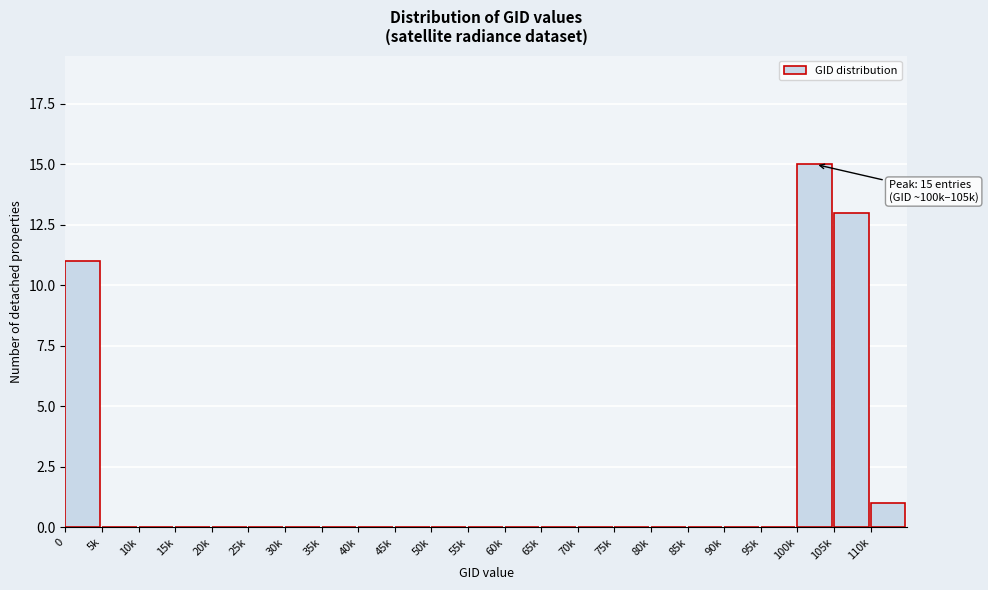

Reading right to left, extract all data points from this chart.

110k=1	105k=13	100k=15	95k=0	90k=0	85k=0	80k=0	75k=0	70k=0	65k=0	60k=0	55k=0	50k=0	45k=0	40k=0	35k=0	30k=0	25k=0	20k=0	15k=0	10k=0	5k=0	0=11